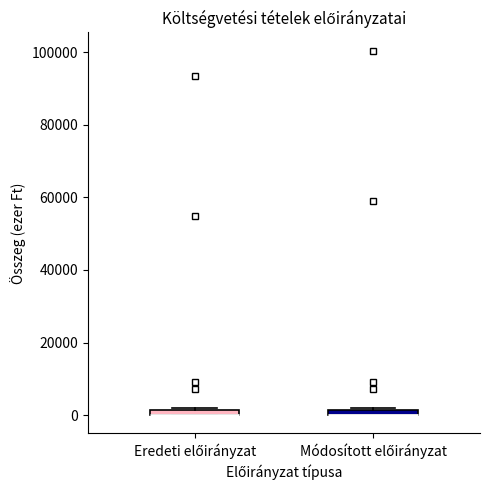

Where is the lower edge of the box for Eredeti előirányzat on the y-axis? The values are not printed on the chart, so give them approximately, as read against the axis.

0